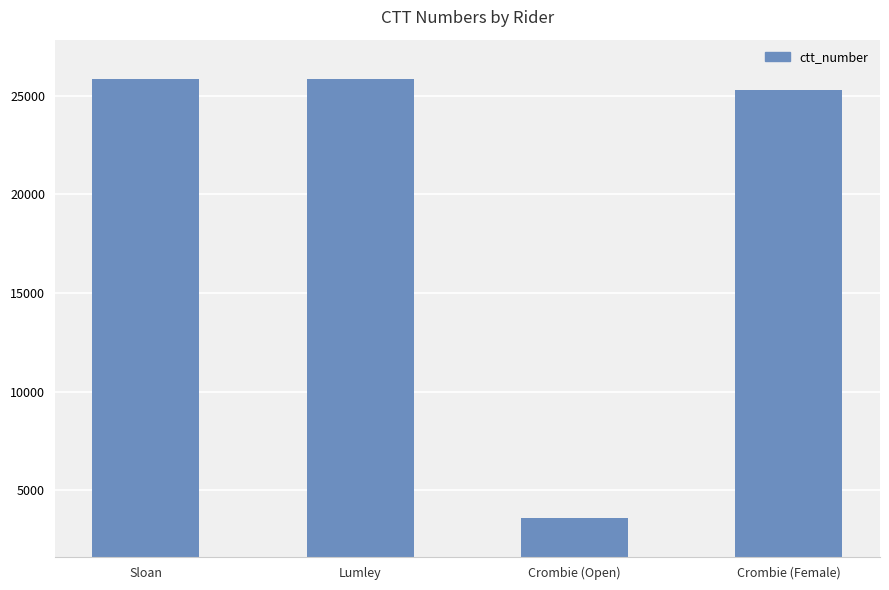

What is the sum of the values at Crombie (Open) and Lumley?

29465